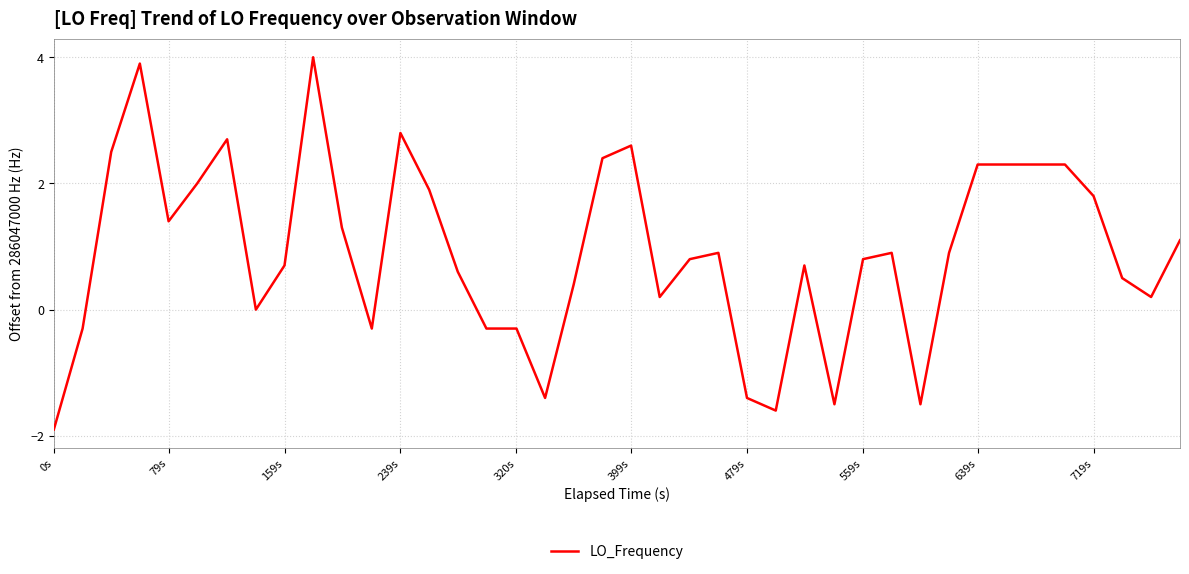

What is the smallest value displayed?

-1.9